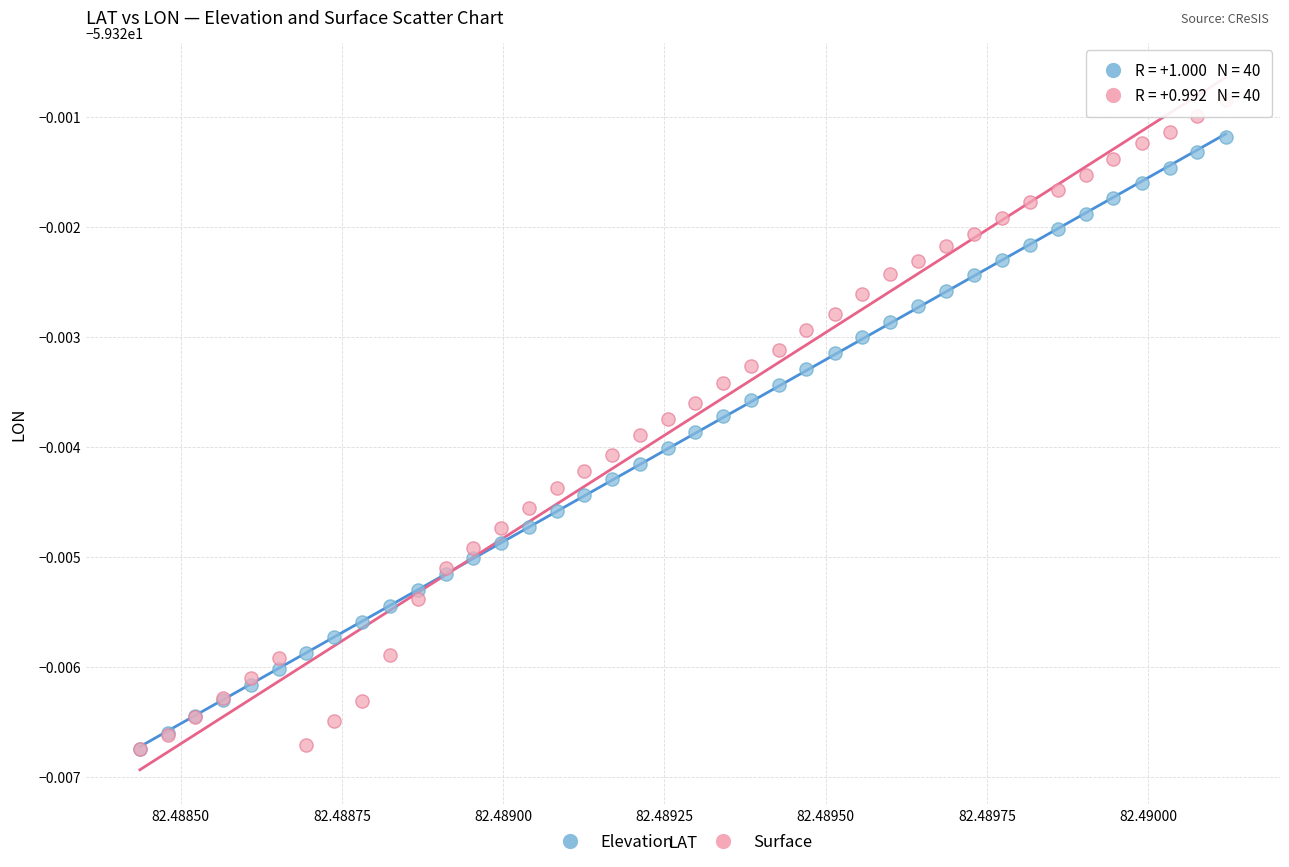

Which series has the widest spread of Y values?

Surface